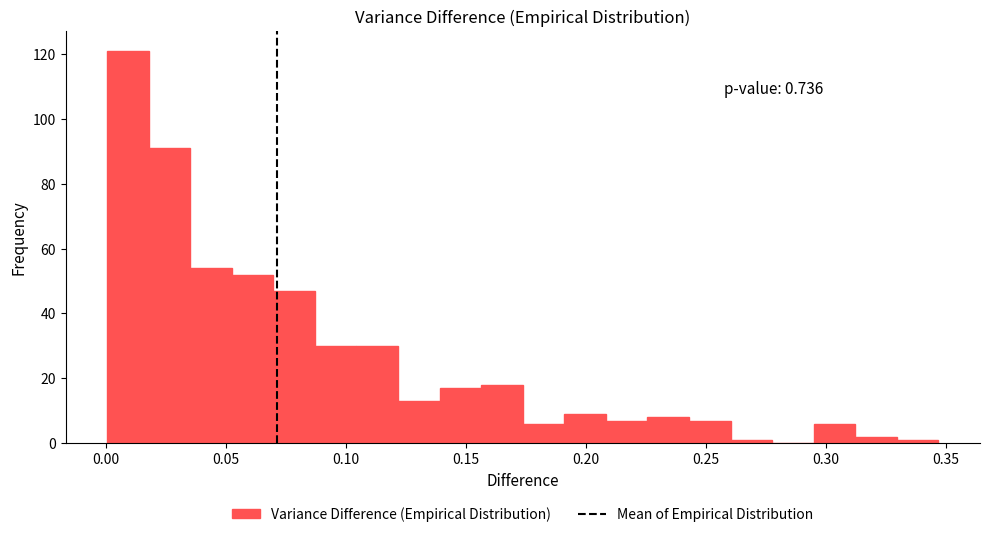

Around what value on the x-axis is the tallest bar? Give the approximate position of its centre, as read against the axis.

0.010